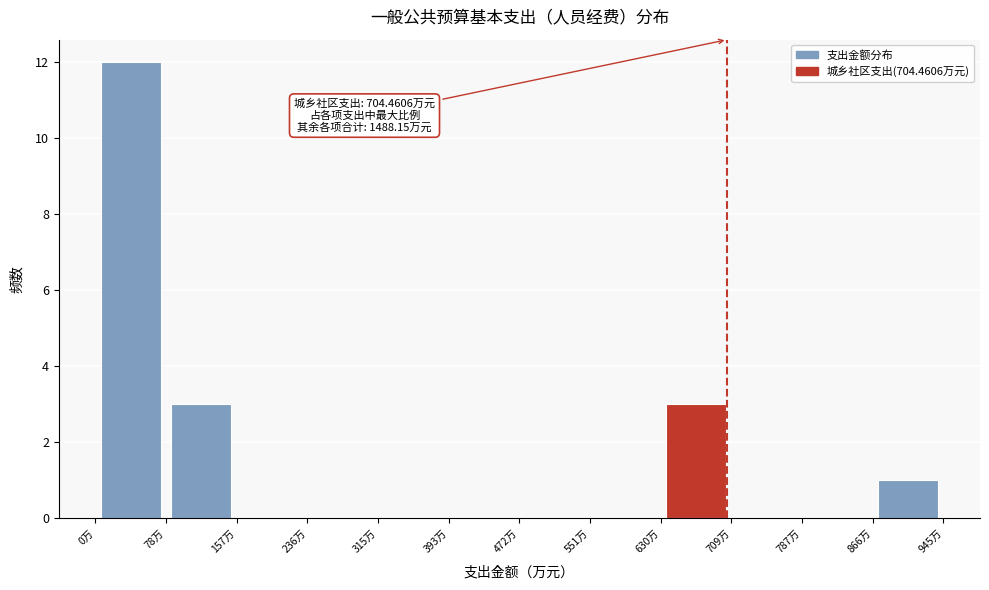

Which range on the x-axis has the tallest bar?

0 to 80